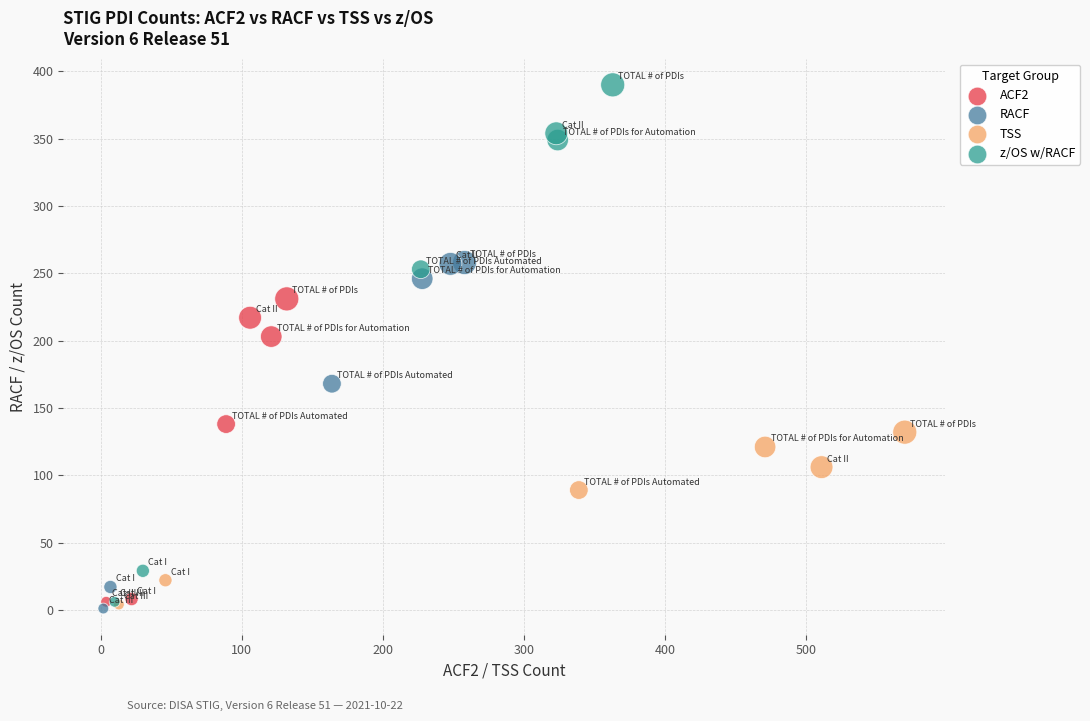

Which series has the largest Y range (max minus min)?

z/OS w/RACF